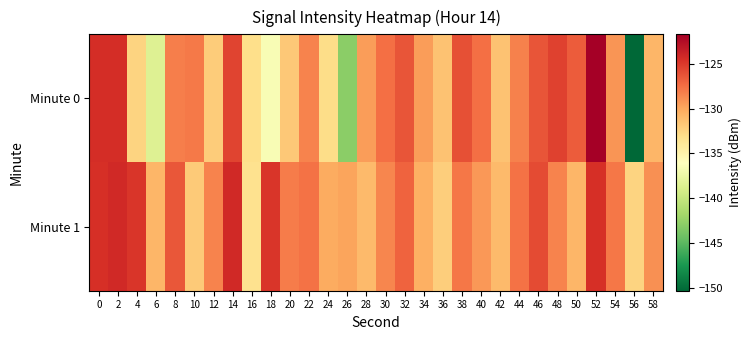

Rank the series by their average value, from lowest to highest.

Minute 0, Minute 1